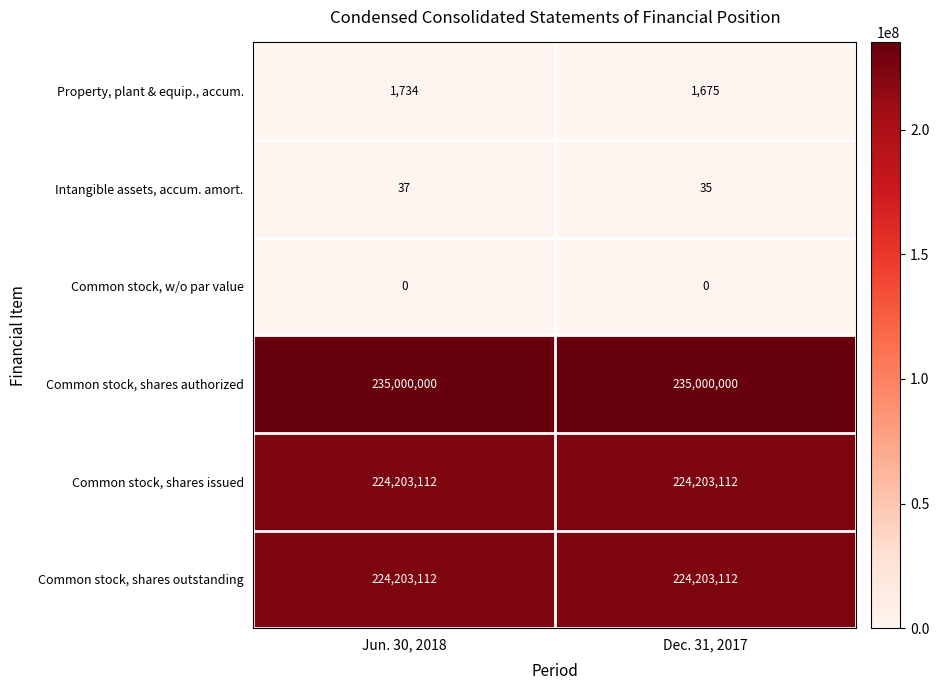

At how many categories does at least one series exceed 206431775?

2